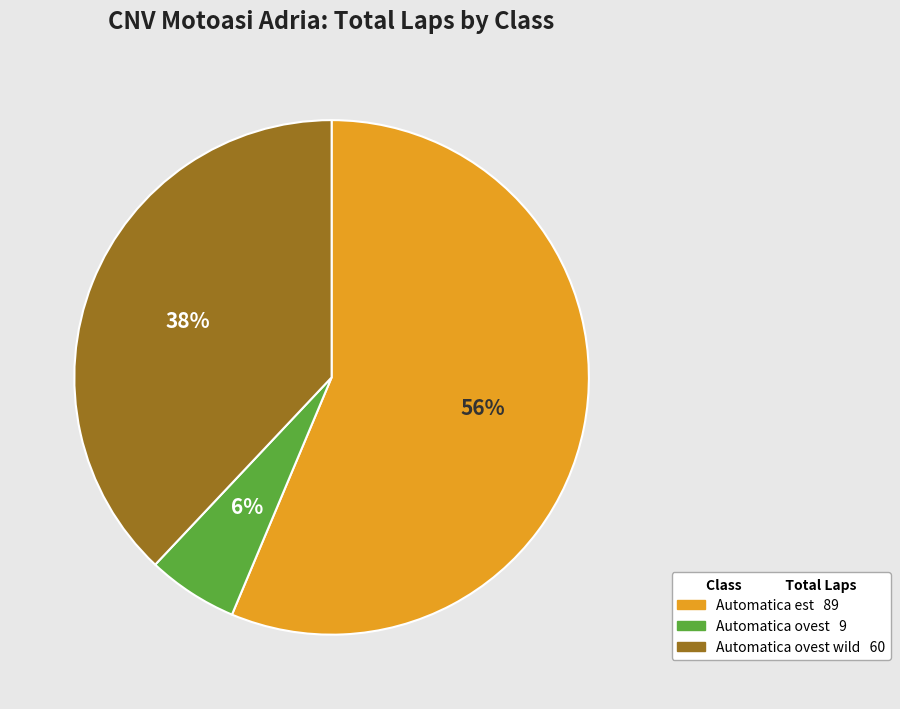

Is there a majority slice in this chart?

Yes